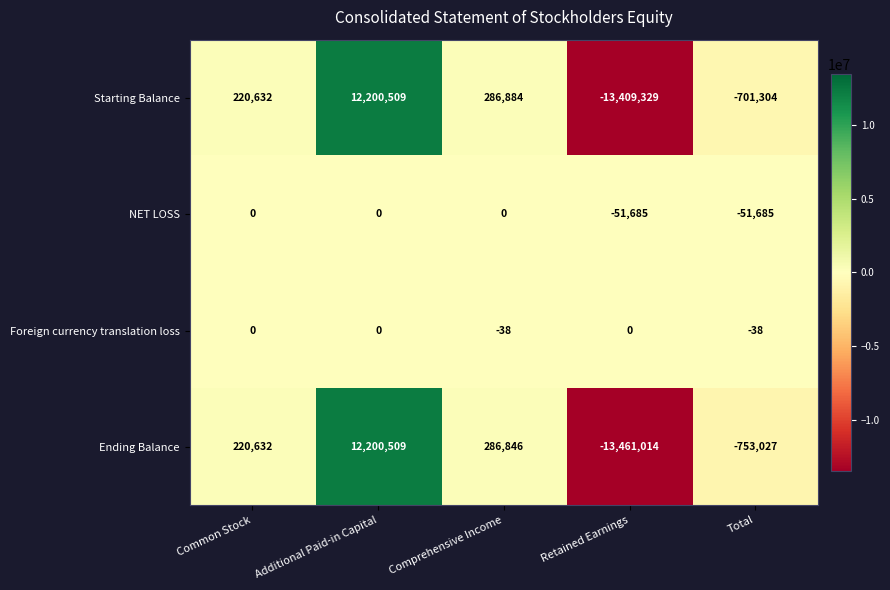

The NET LOSS series shows 0 at Additional Paid-in Capital. True or false?

True